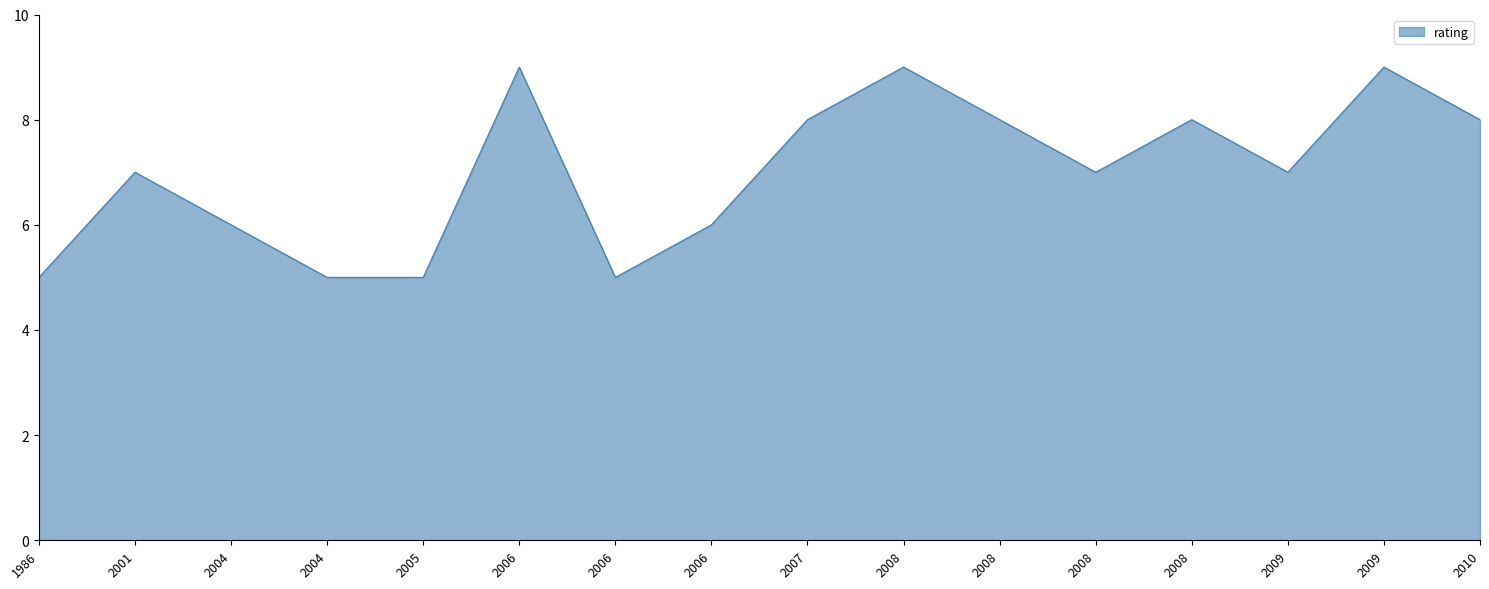

What is the sum of all values?

112